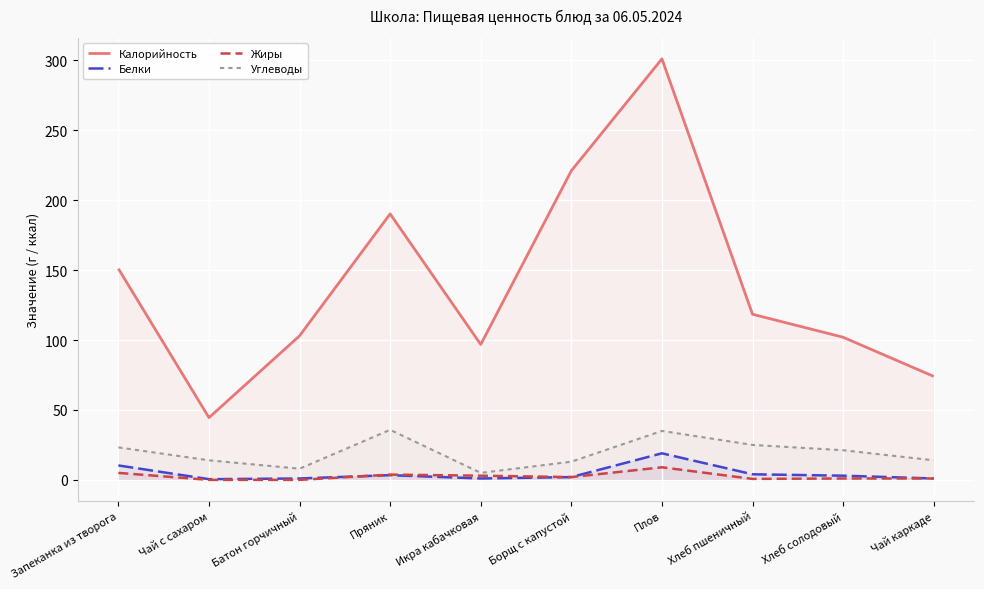

What is the value of the Калорийность point at the 10th from the left?

74.0